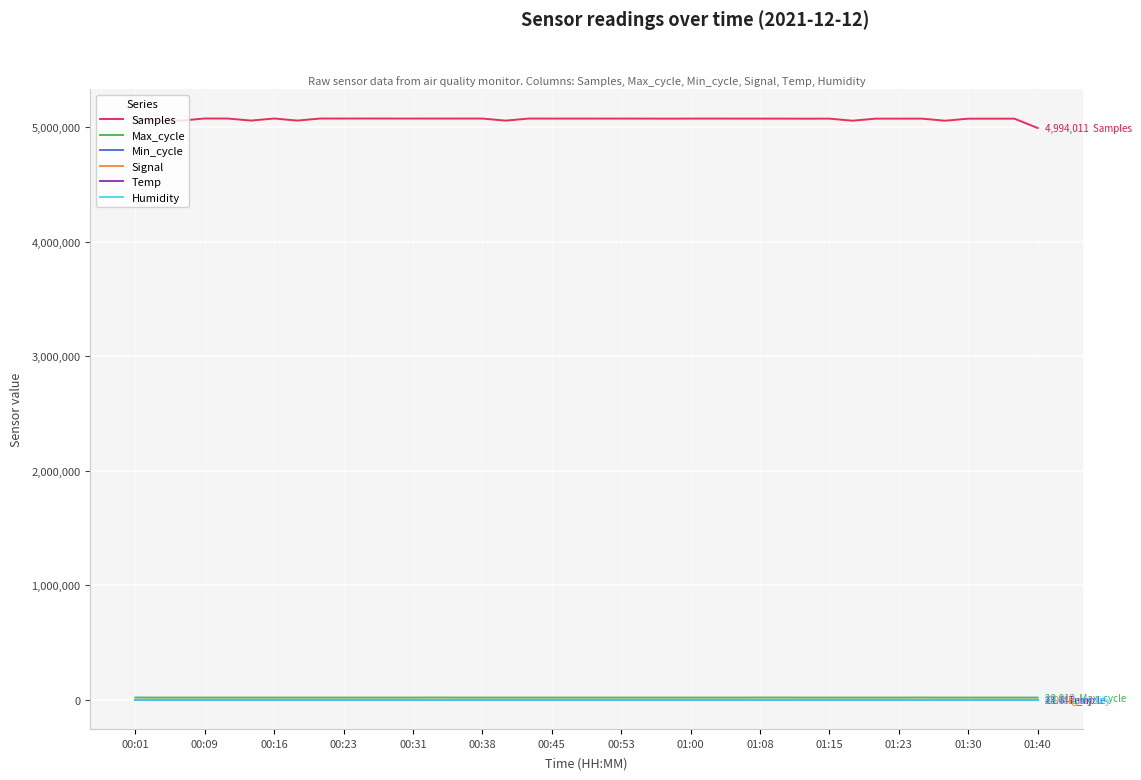

What is the lowest value of the Max_cycle series?

19908.0